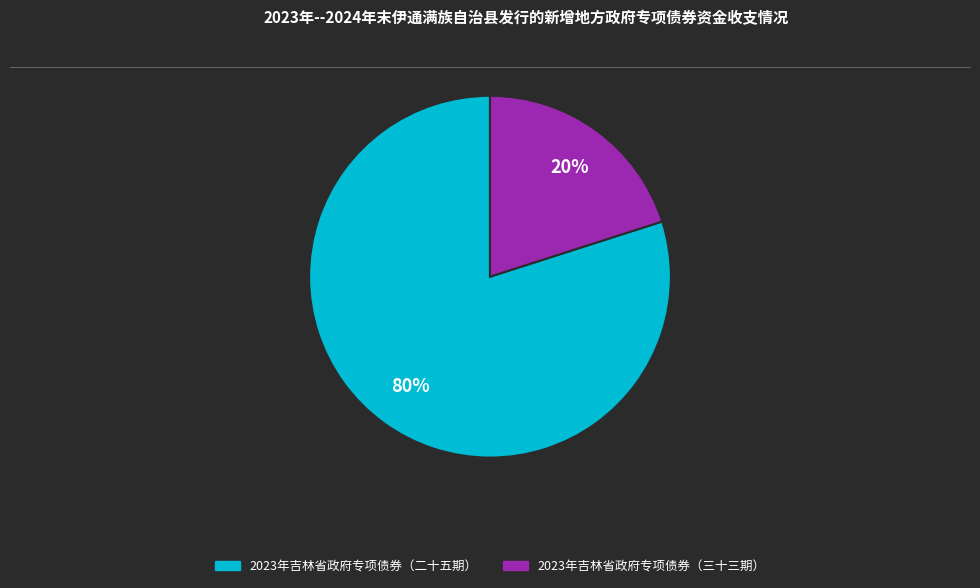

Count the number of slices in the pie.

2